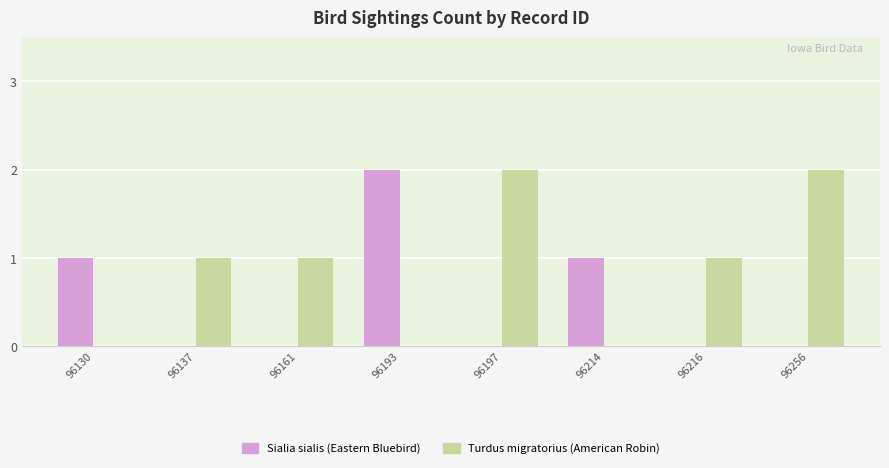

Are the bars grouped side by side (vs. stacked)?

Yes